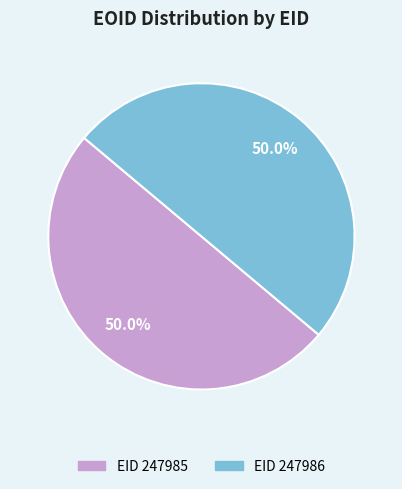

How many segments does this pie chart have?

2